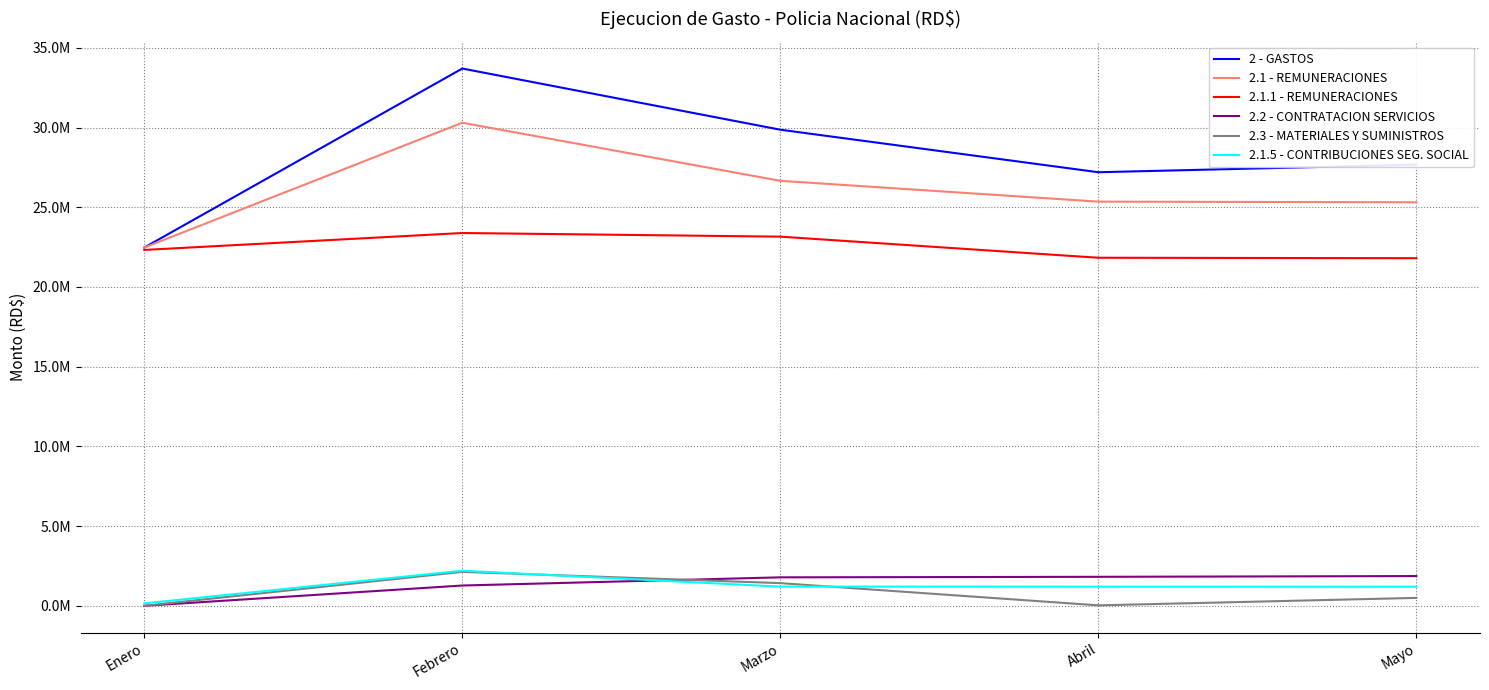

Between Mayo and Marzo, which is larger?

Marzo